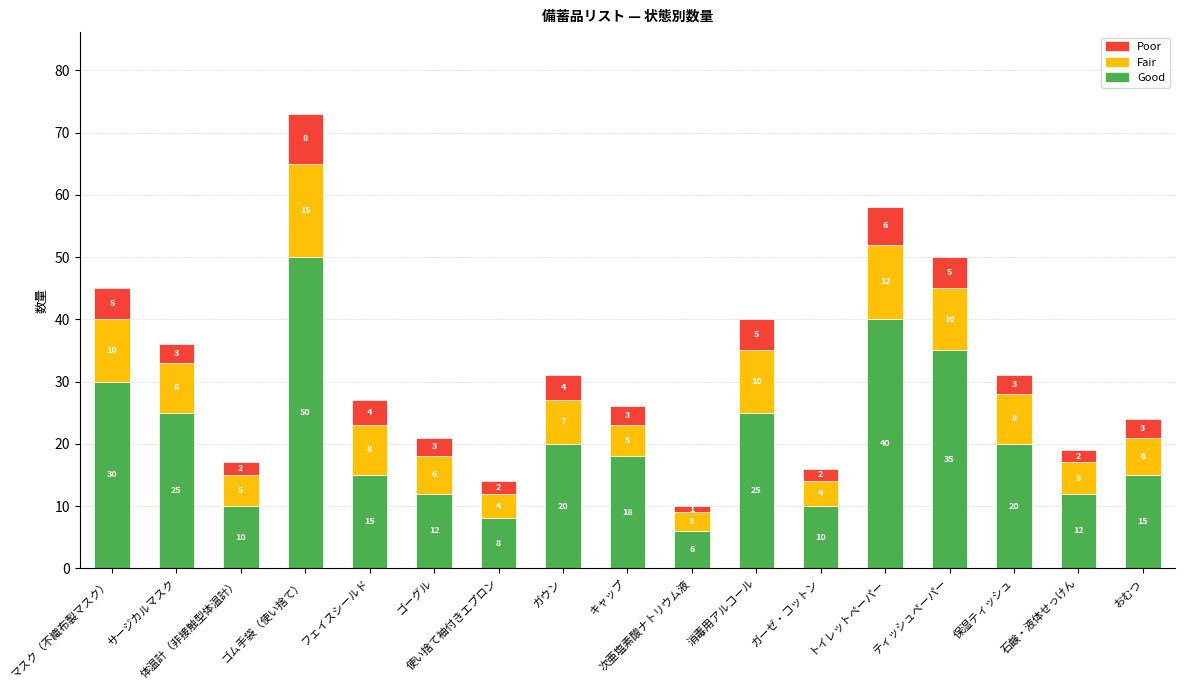

At which label does Good reach its peak?

ゴム手袋（使い捨て）